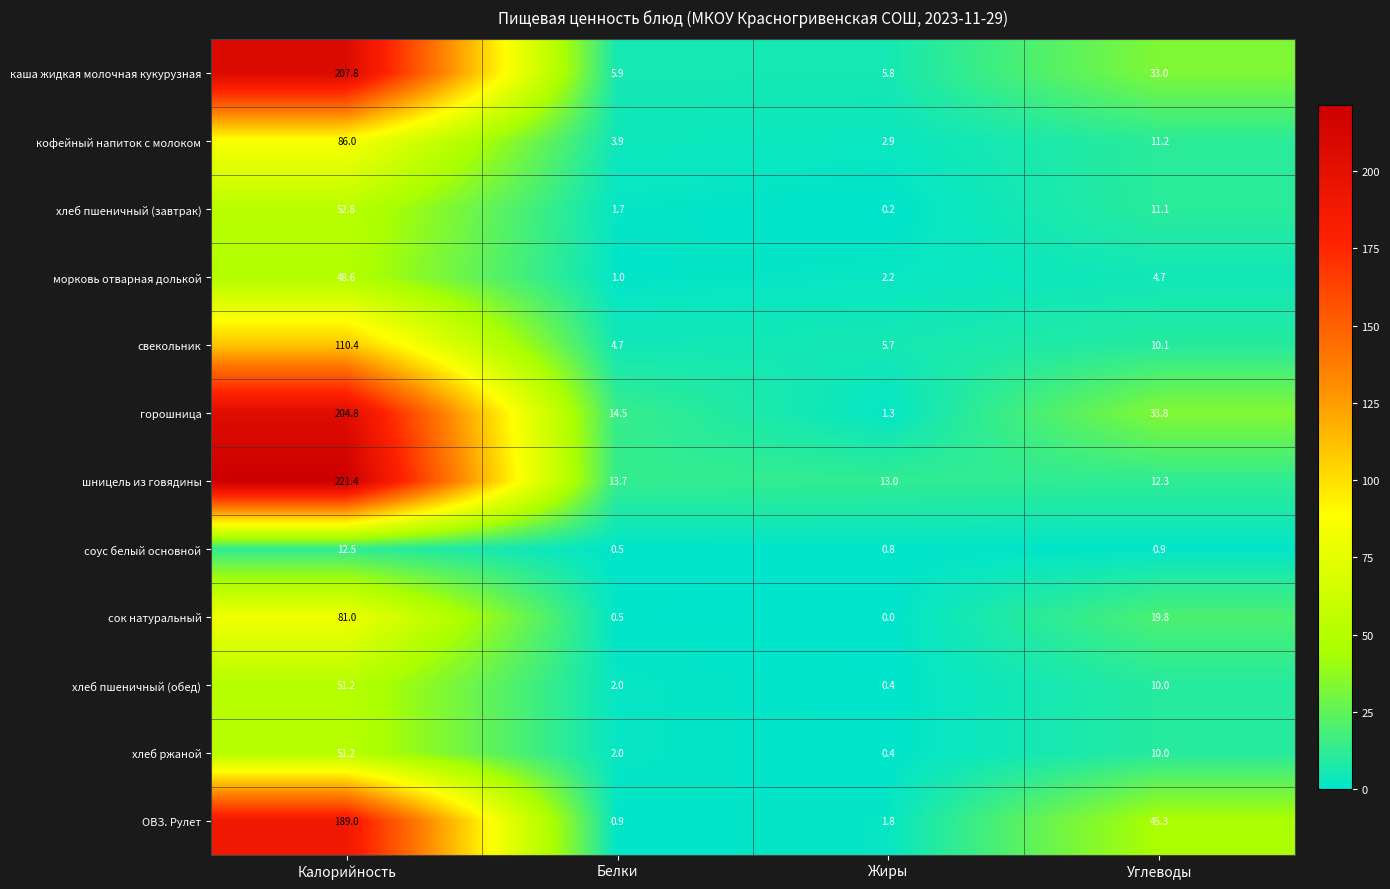

Where is ОВЗ. Рулет nearest to the value 94?

Углеводы